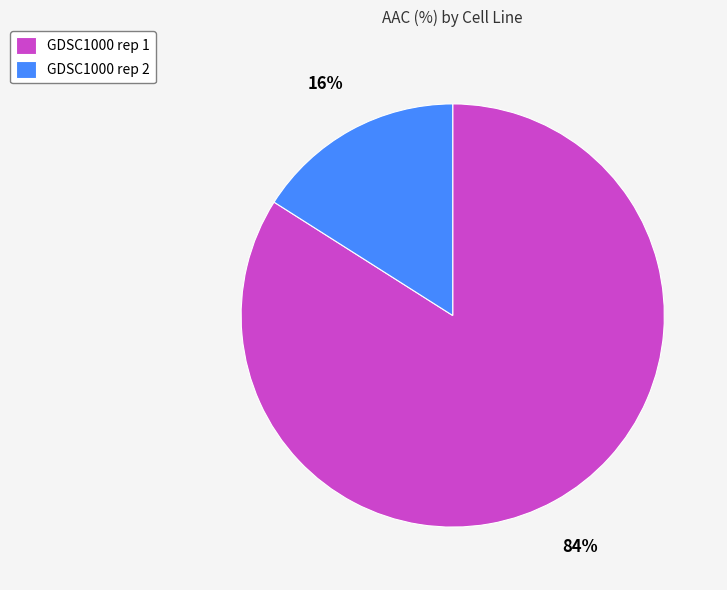

Rank the categories by value from lowest to highest.

GDSC1000 rep 2, GDSC1000 rep 1